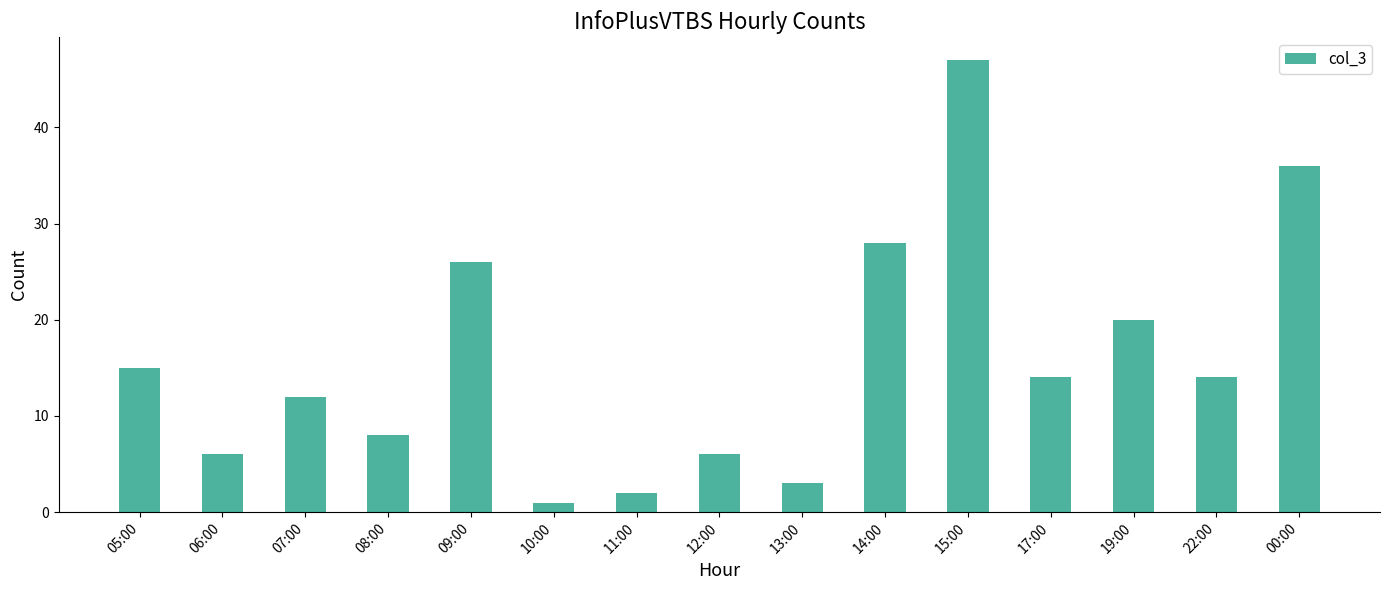

Which category has the highest value across all series?

15:00